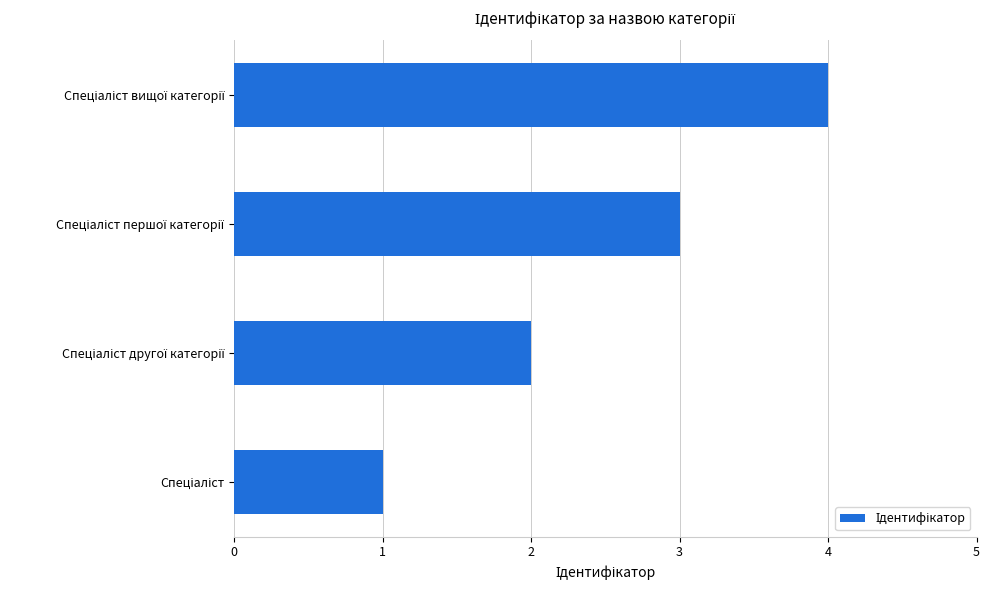

What is the sum of all values?

10